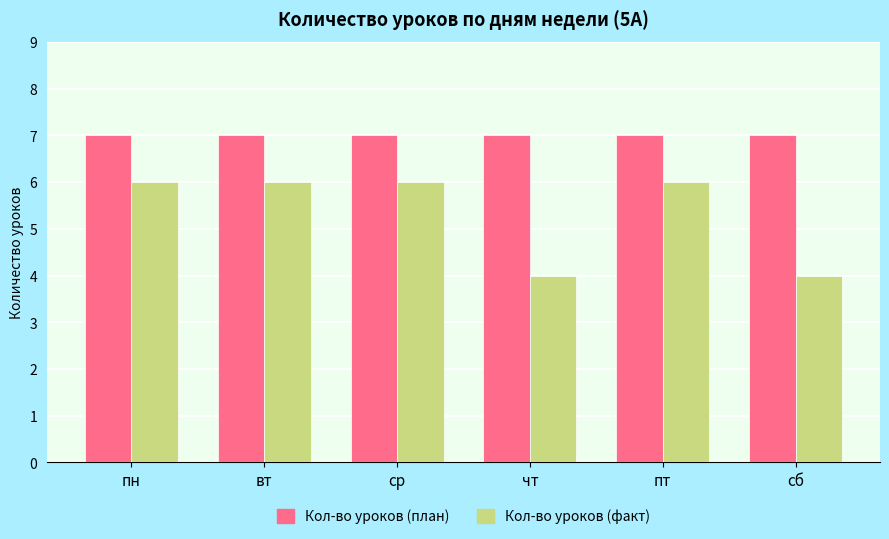

What is the total value across all series at вт?

13